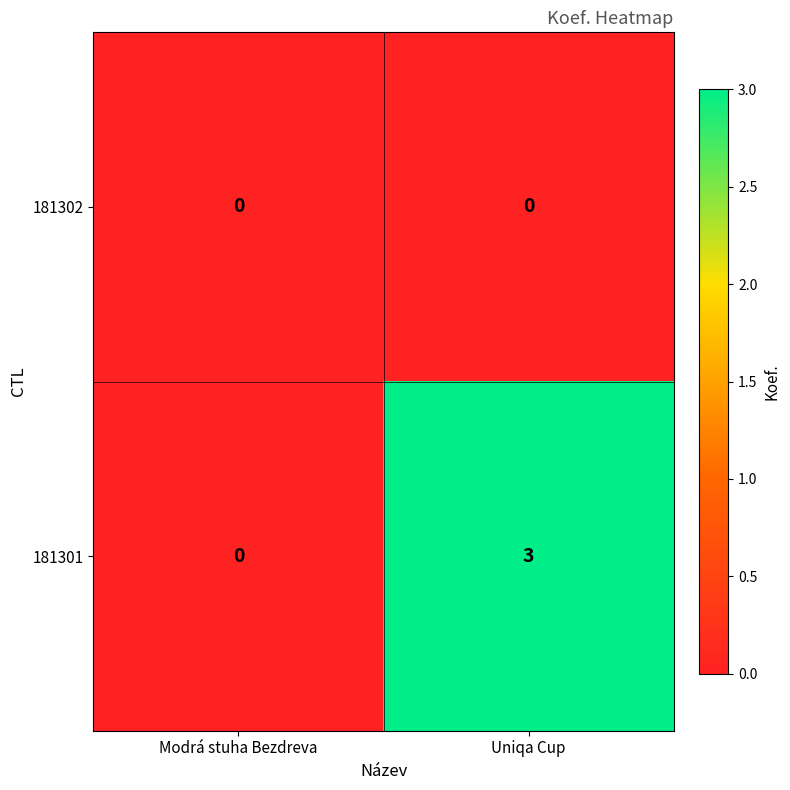

At which category is the sum across all series the highest?

Uniqa Cup